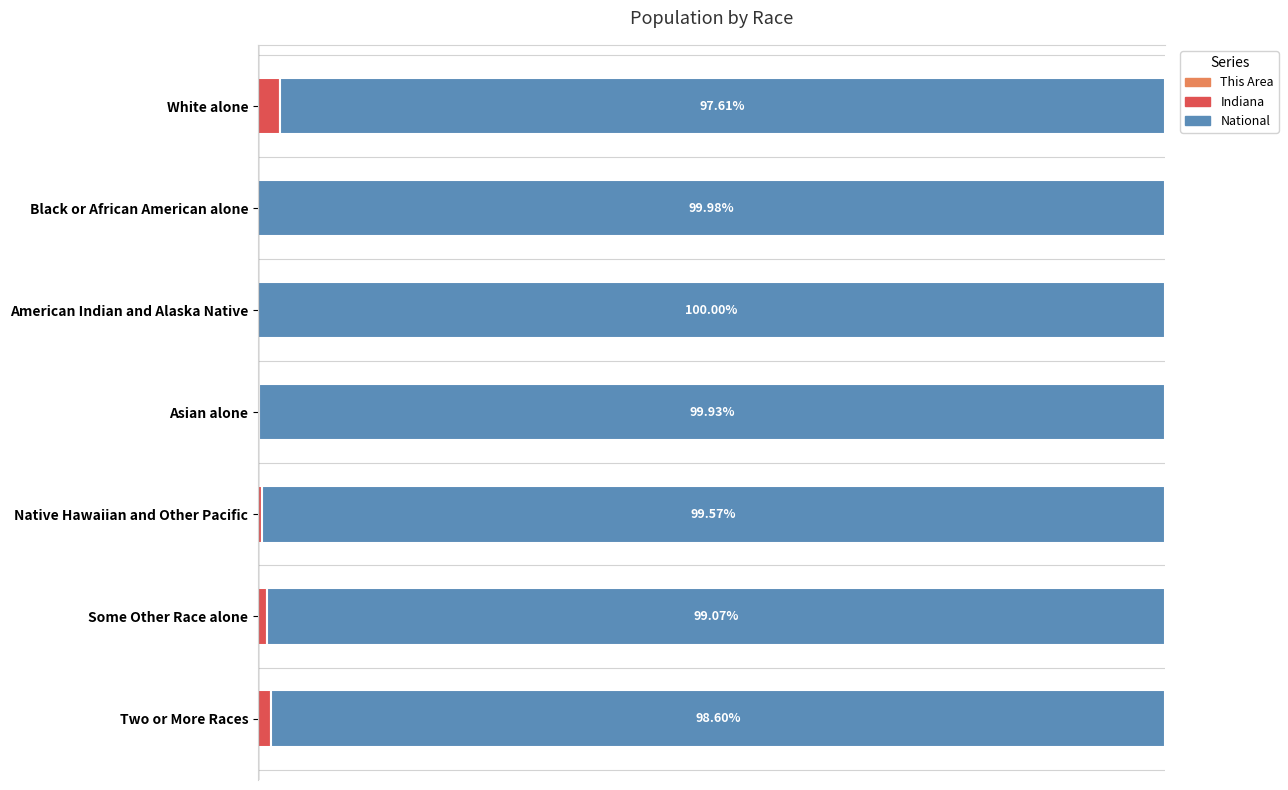

Does the chart contain any negative values?

No